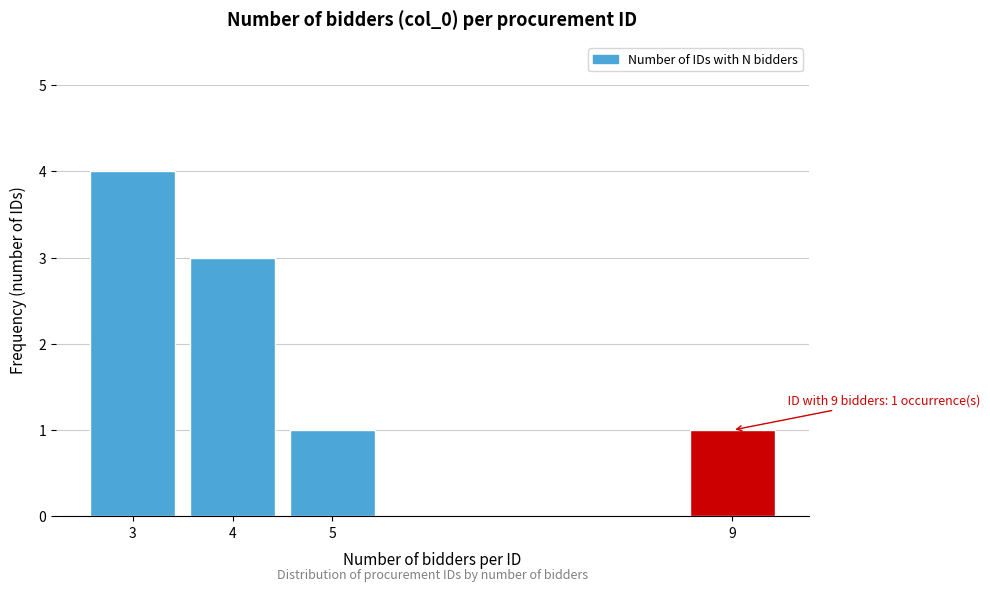

Reading left to right, what are all the values shown in this chart?

3=4	4=3	5=1	9=1